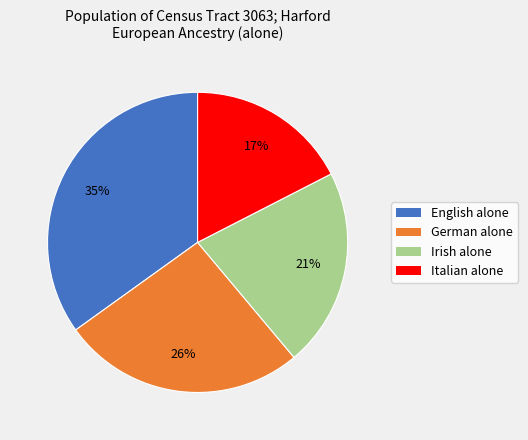

To the nearest percent, what is the difference between the English alone and German alone slice percentages?

9%